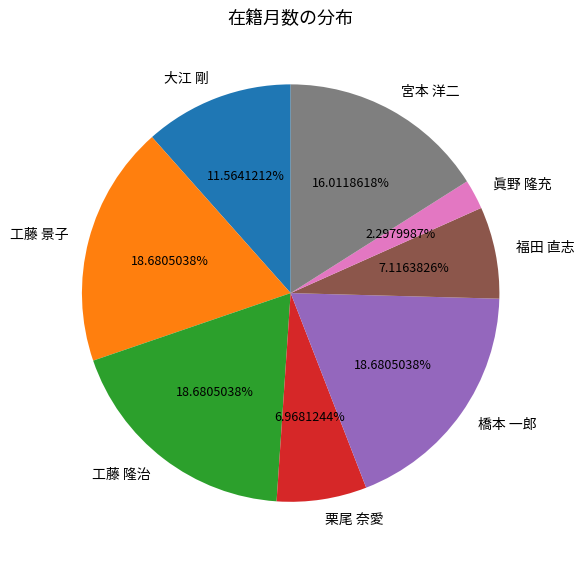

To the nearest percent, what portion does 大江 剛 represent?

12%